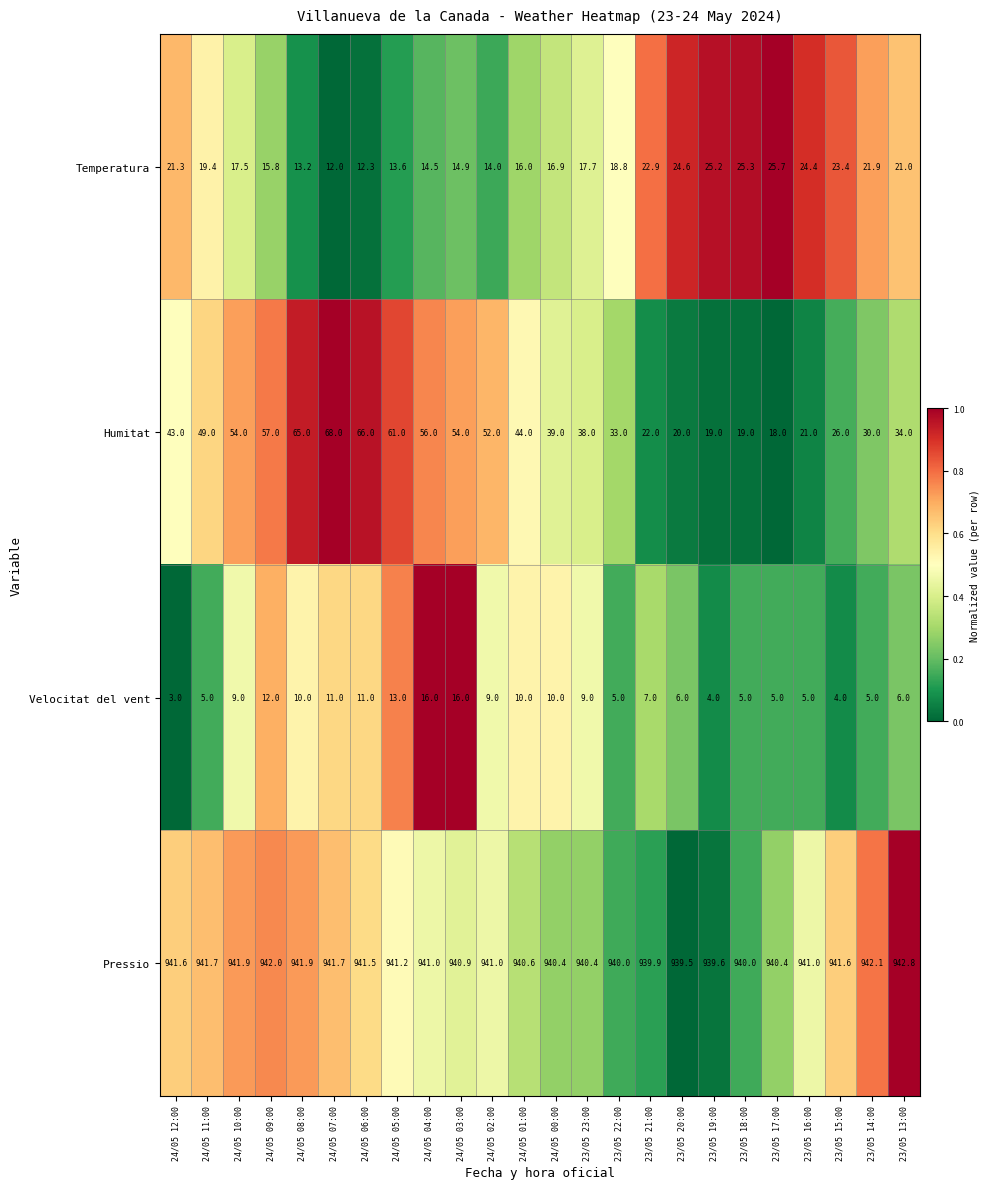

What is the greatest value displayed?

942.8